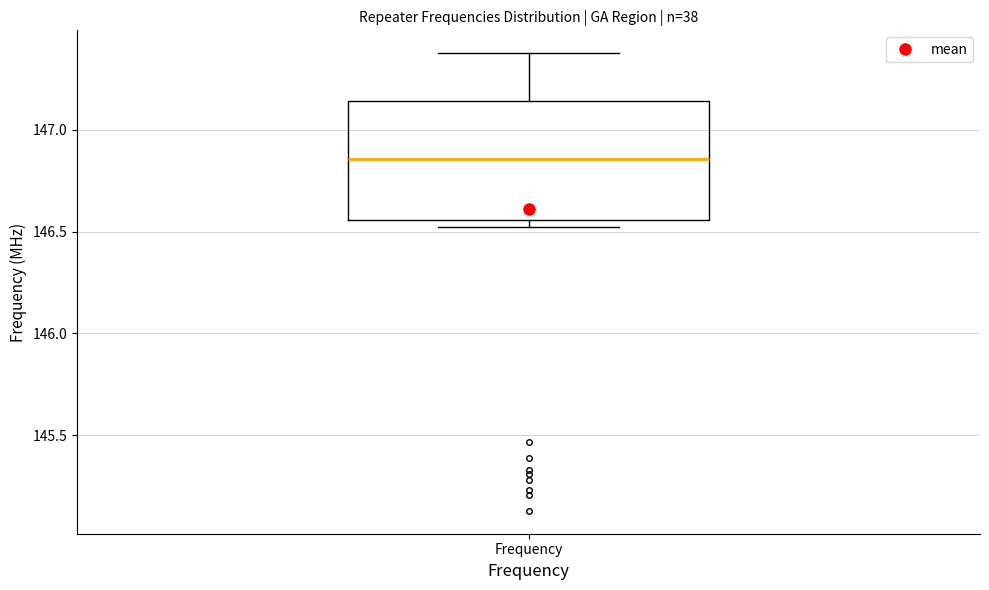

Read this box plot against the y-axis: the position of the median line, the range covered by the box, and the ends of both whiskers. The values are not printed on the chart, so give them approximately, as read against the axis.

median 146.85, box 146.55 to 147.15, whiskers 146.50 to 147.40